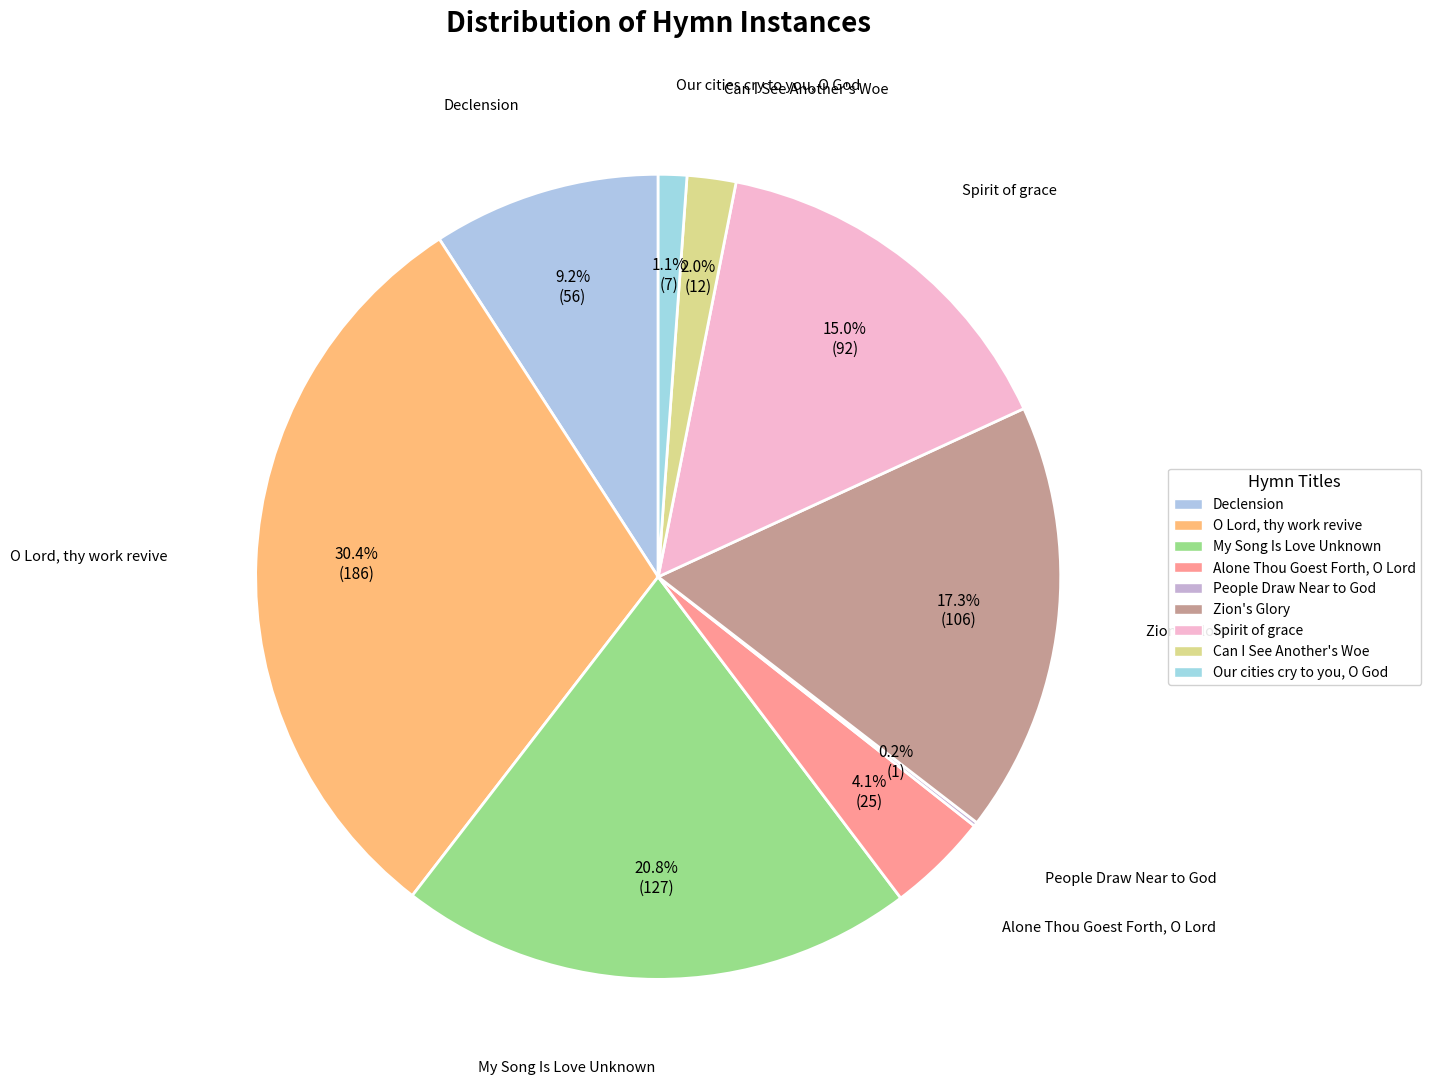

Which slice is the largest?

O Lord, thy work revive